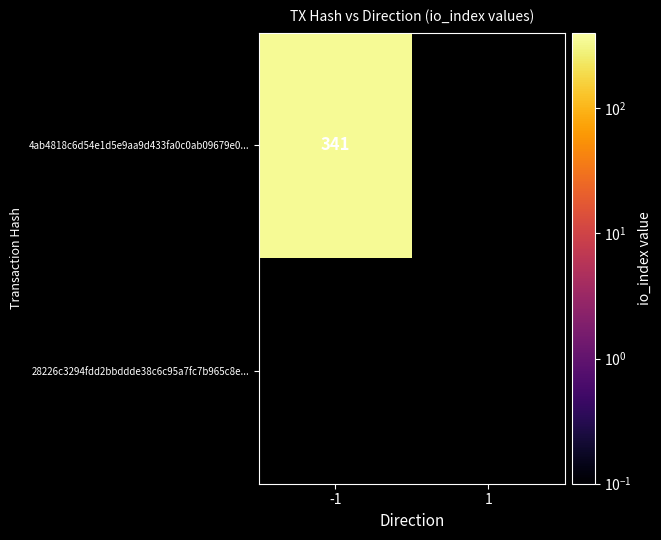

Reading left to right, what are all the values shown in this chart?

4ab4818c6d54e1d5e9aa9d433fa0c0ab09679e0: -1=341	1=0
28226c3294fdd2bbddde38c6c95a7fc7b965c8e: -1=0	1=0